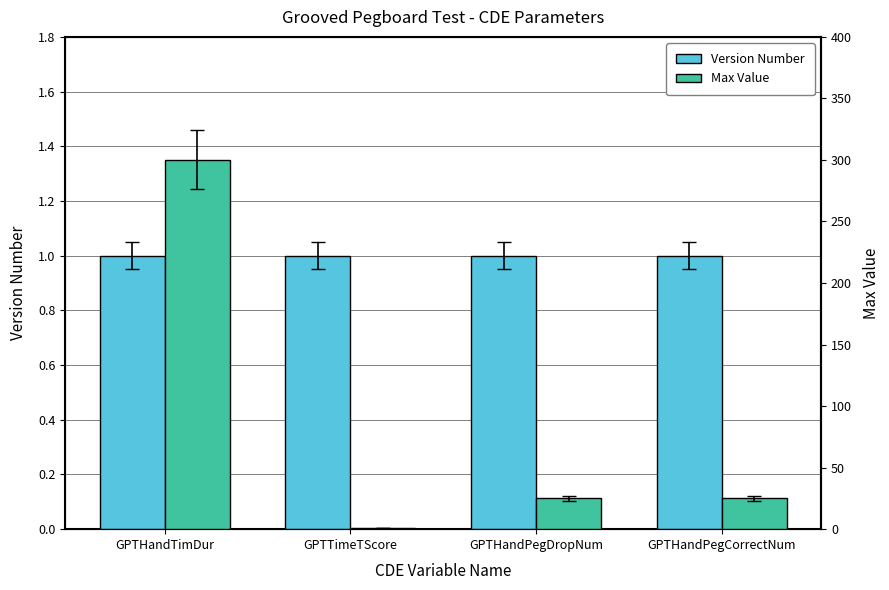

At GPTTimeTScore, list the series in order from largest to smallest.

Version Number, Max Value